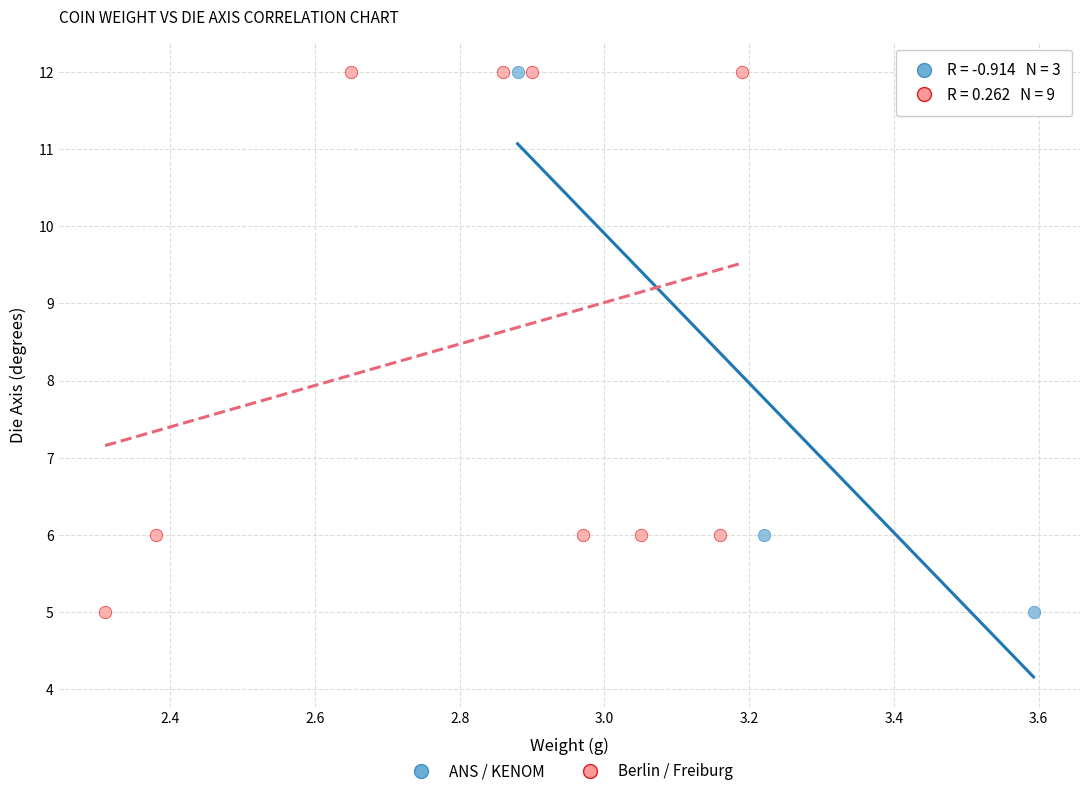

What are all the series names shown in the legend?

ANS / KENOM, Berlin / Freiburg